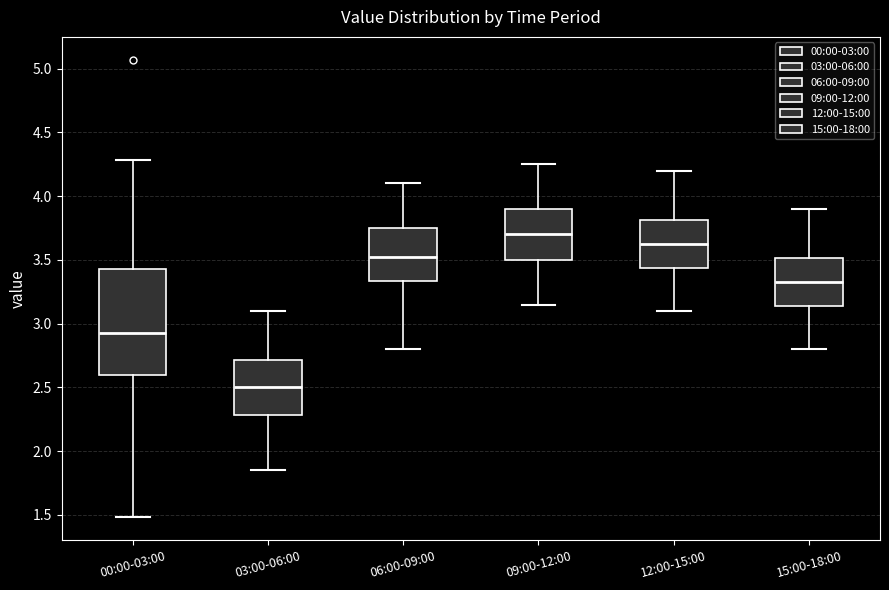

Where is the lower edge of the box for 12:00-15:00 on the y-axis? The values are not printed on the chart, so give them approximately, as read against the axis.

3.45